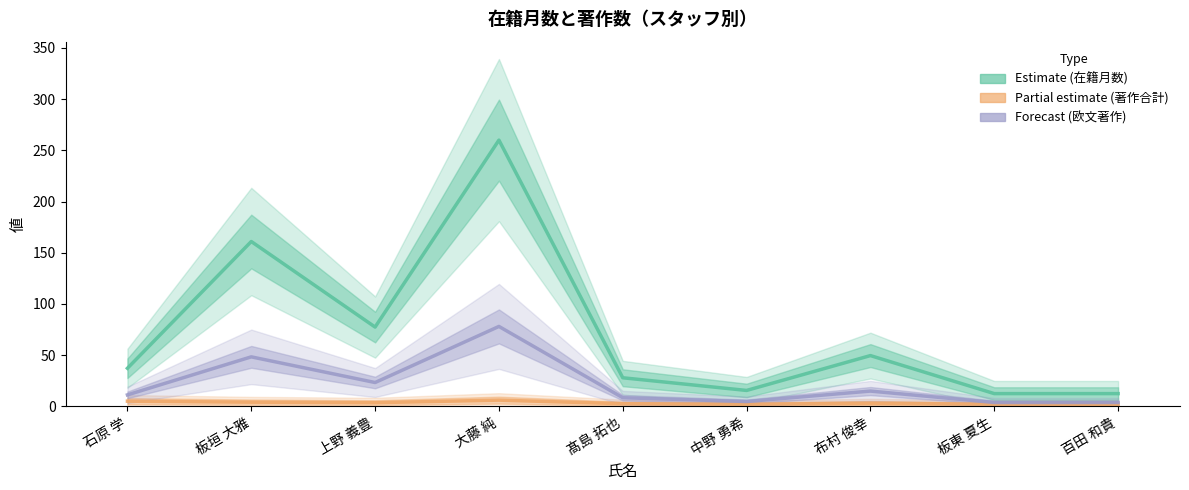

At which category does 著作合計 reach its first local peak?

大藤 純